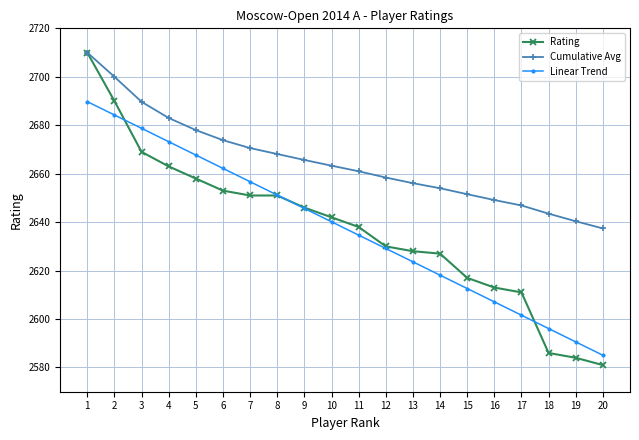

What is the spread (max minus min) of values at 12?

29.3